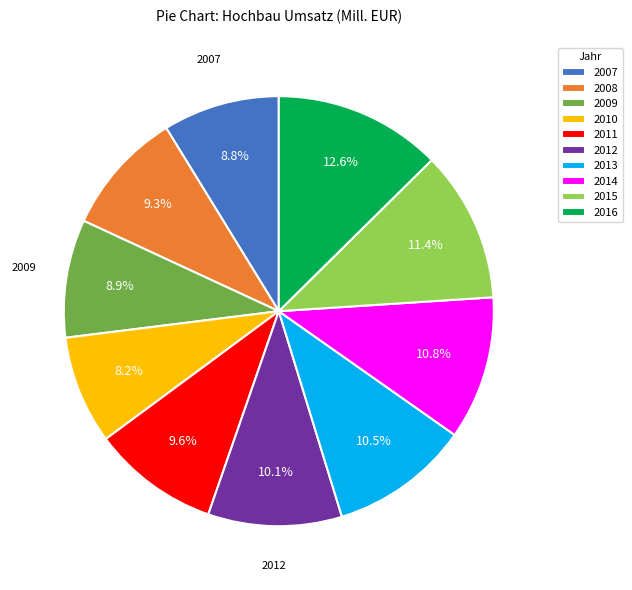

How many segments does this pie chart have?

10